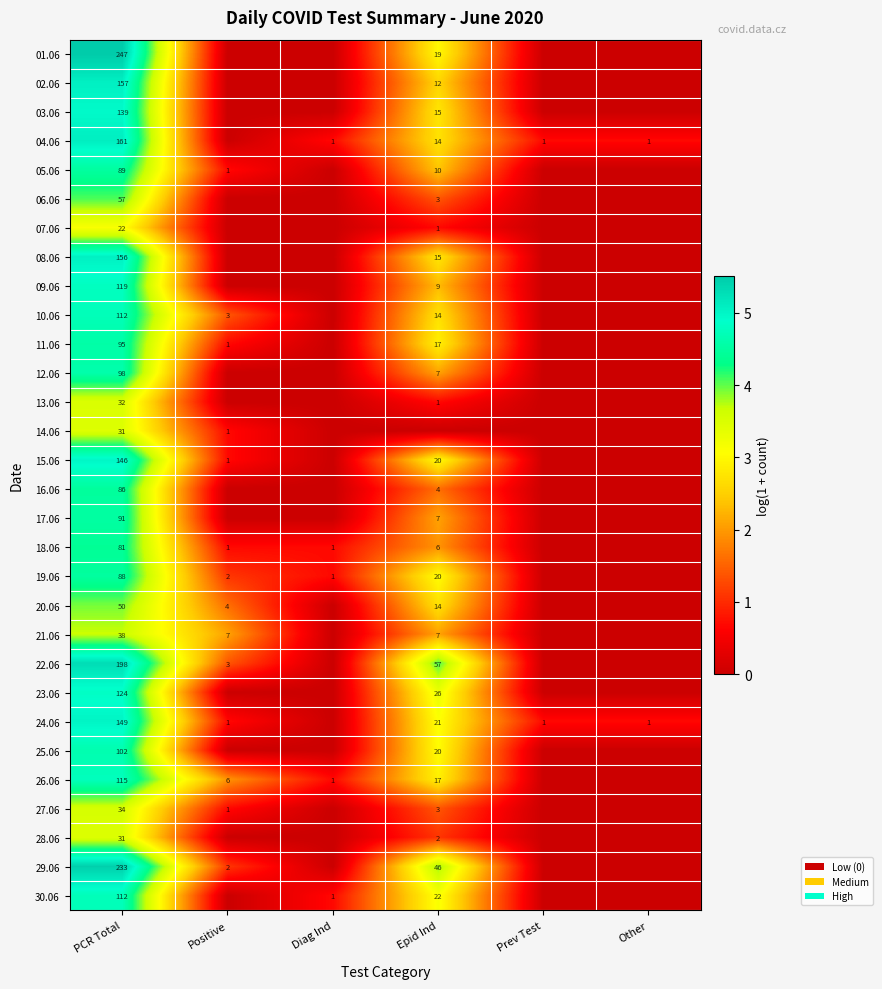

Is the value of 20.06 at Epid Ind greater than the value of 05.06 at Positive?

Yes